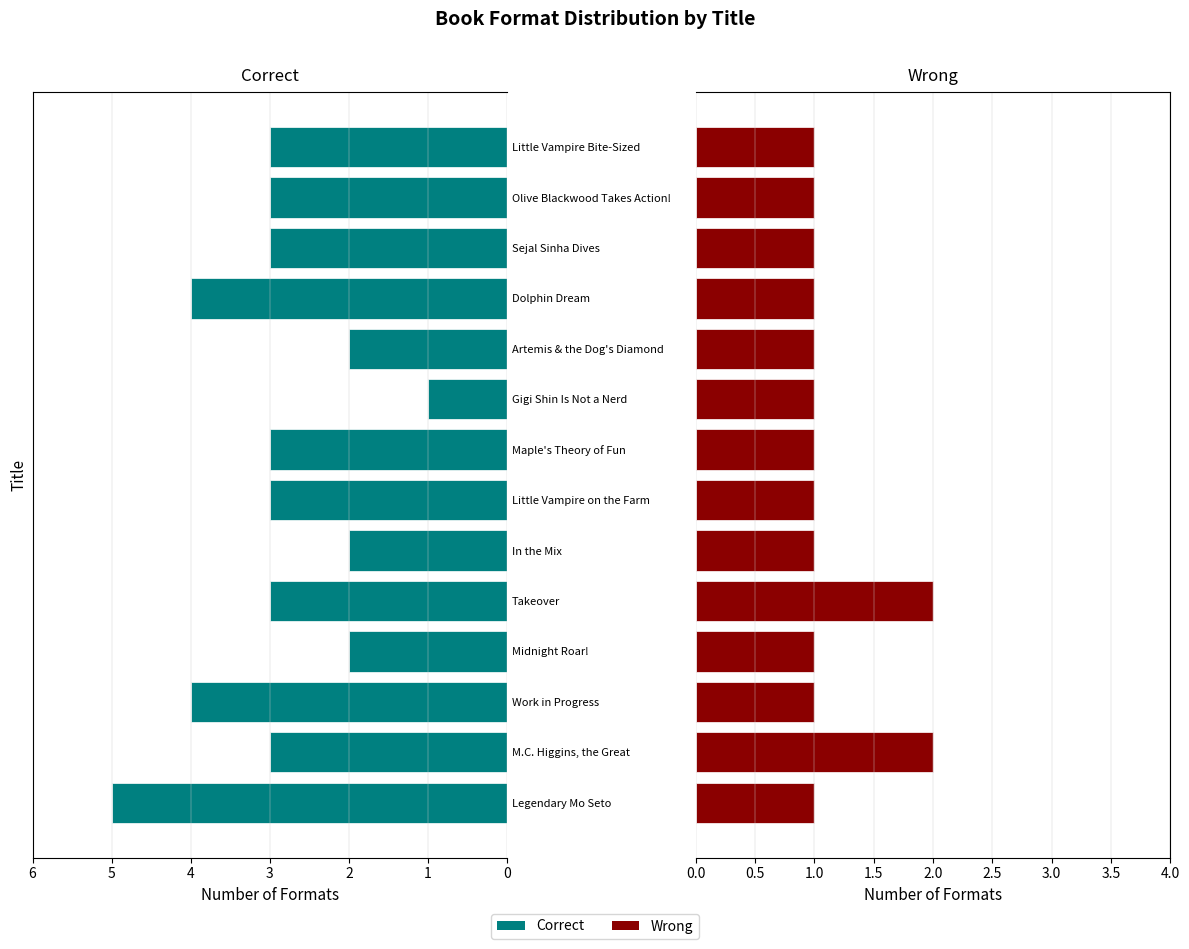

How many data points in Wrong are above 1?

2